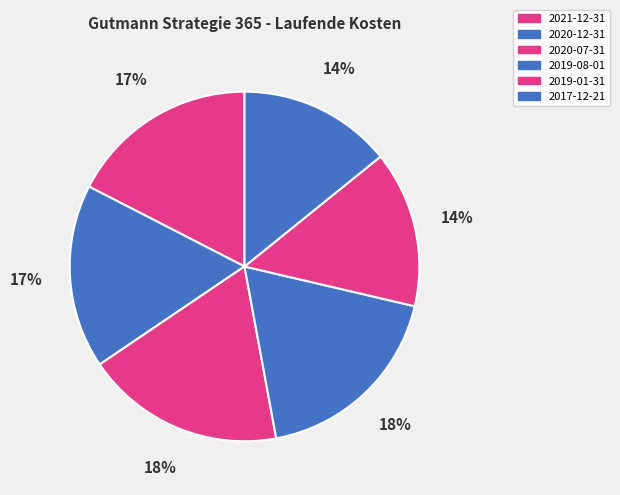

How many slices are in this pie chart?

6